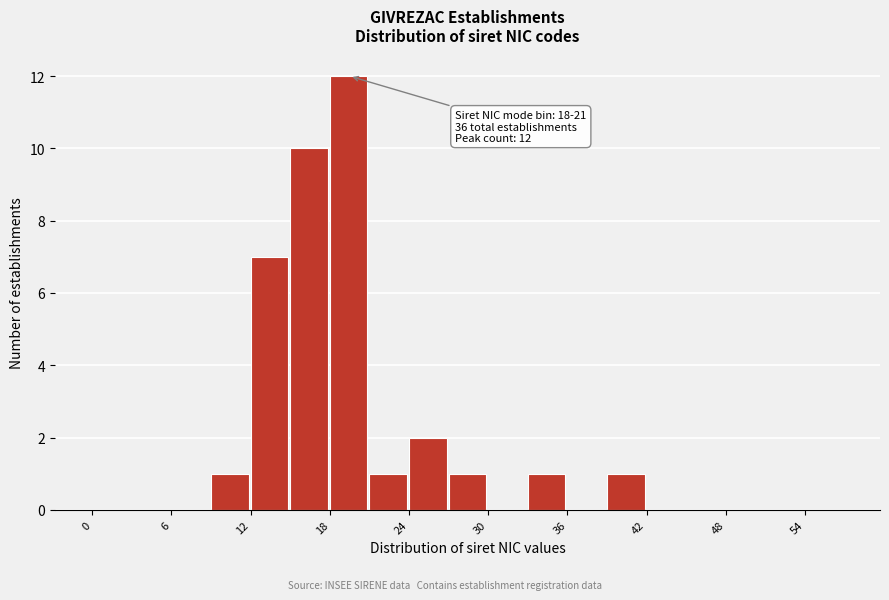

Read against the x-axis, roughly where is the centre of the tallest bar?

19